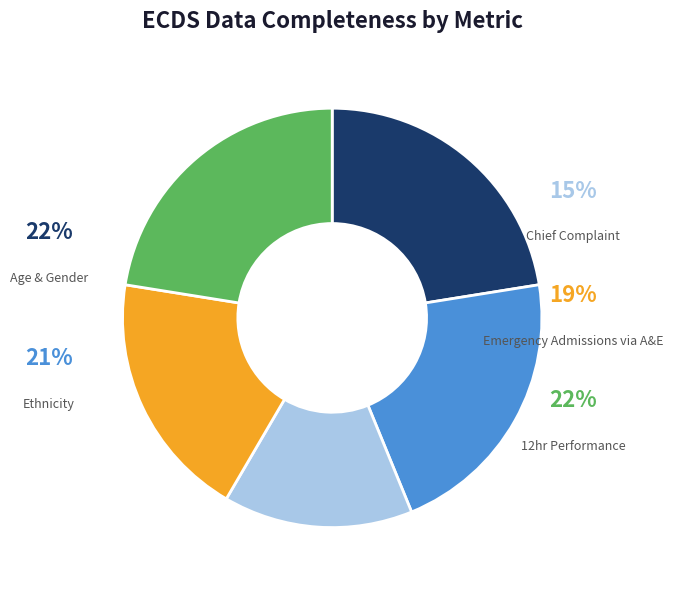

Does 19 account for over 50% of the chart?

No